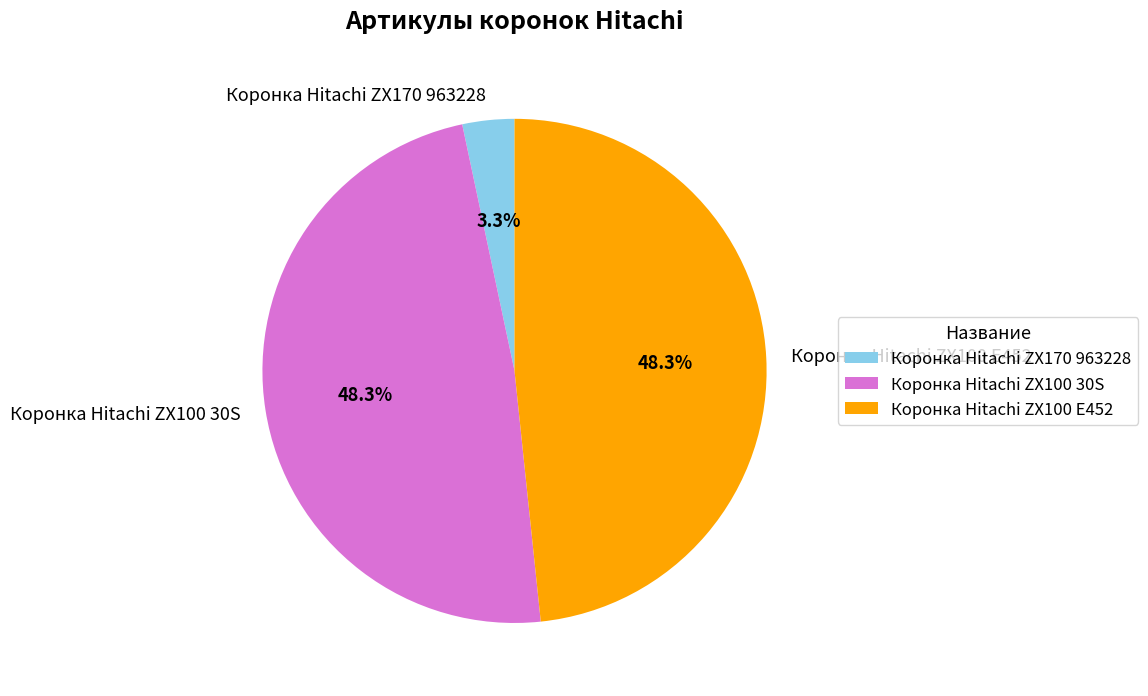

Which has a higher value, Коронка Hitachi ZX170 963228 or Коронка Hitachi ZX100 30S?

Коронка Hitachi ZX100 30S